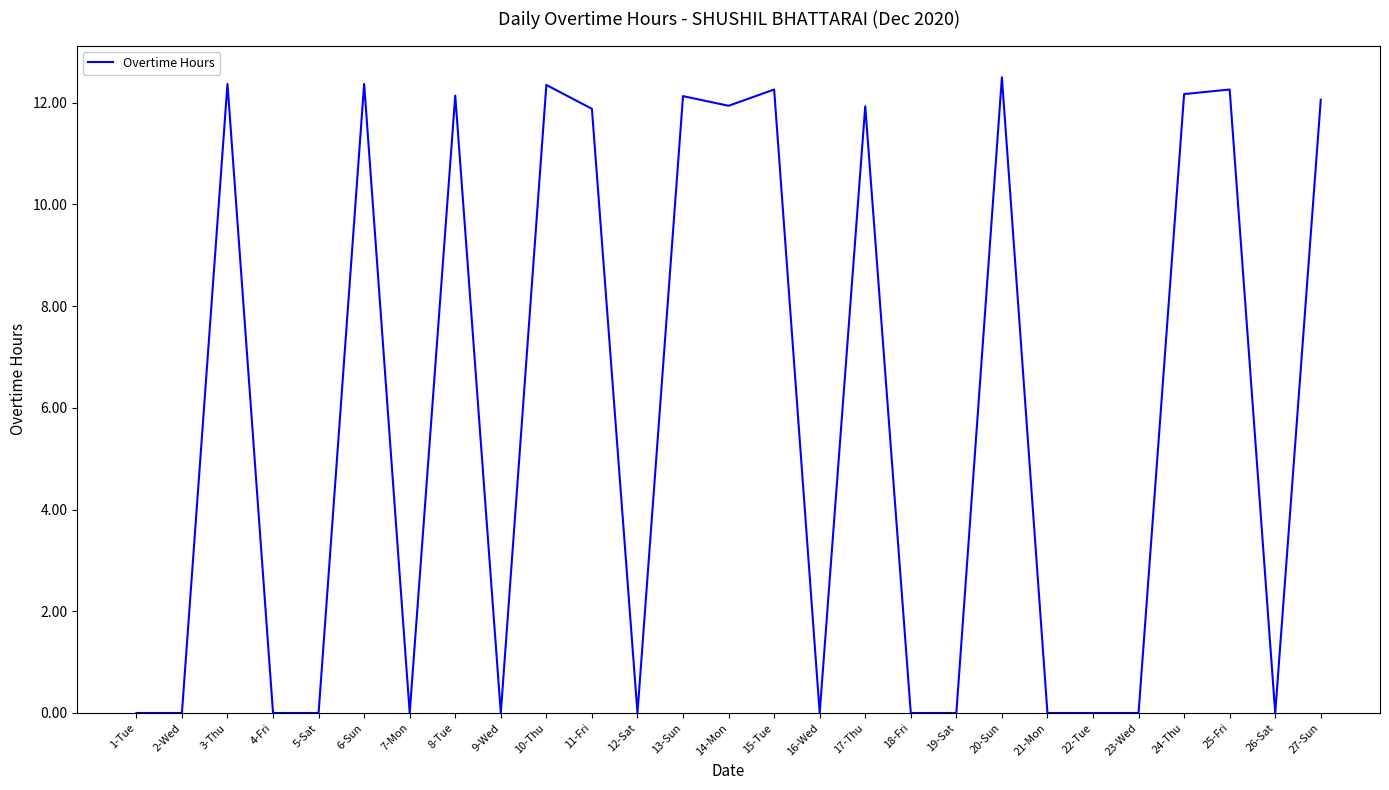

What is the greatest value displayed?

12.5